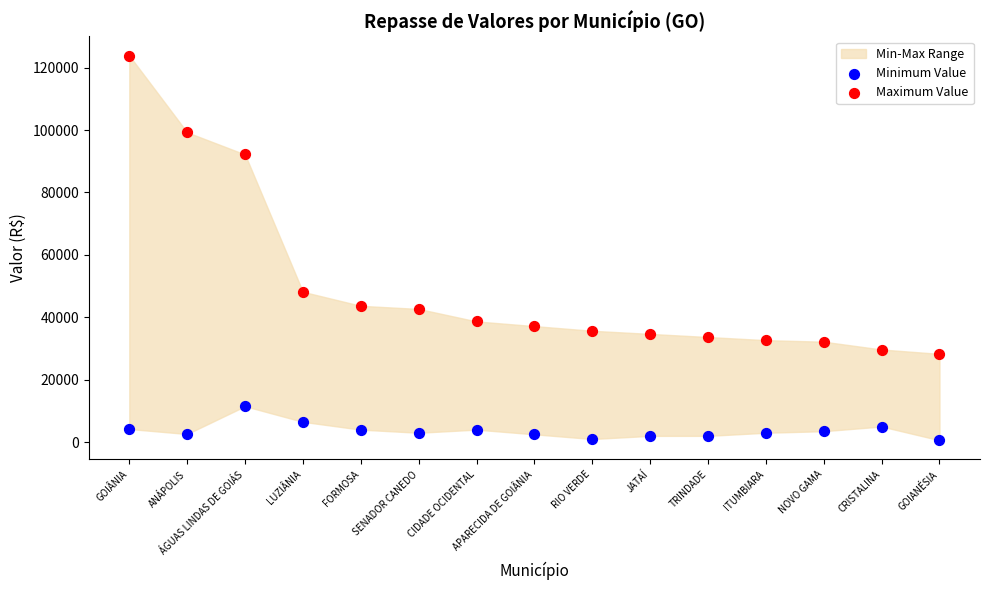

Across all data points, what is the range of Y values (max minus min)?

123276